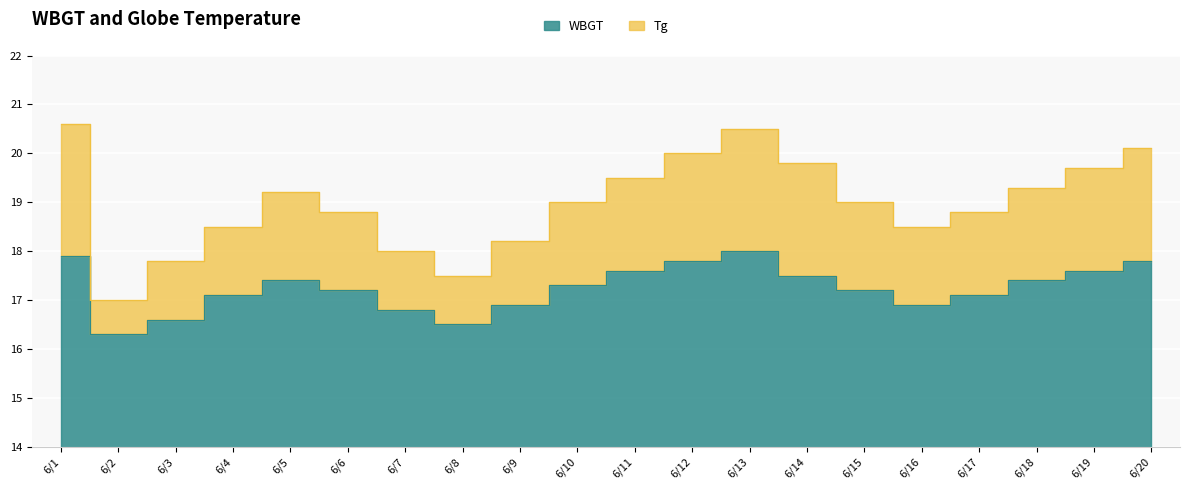

What is the difference between the maximum and minimum values in the Tg series?

3.6